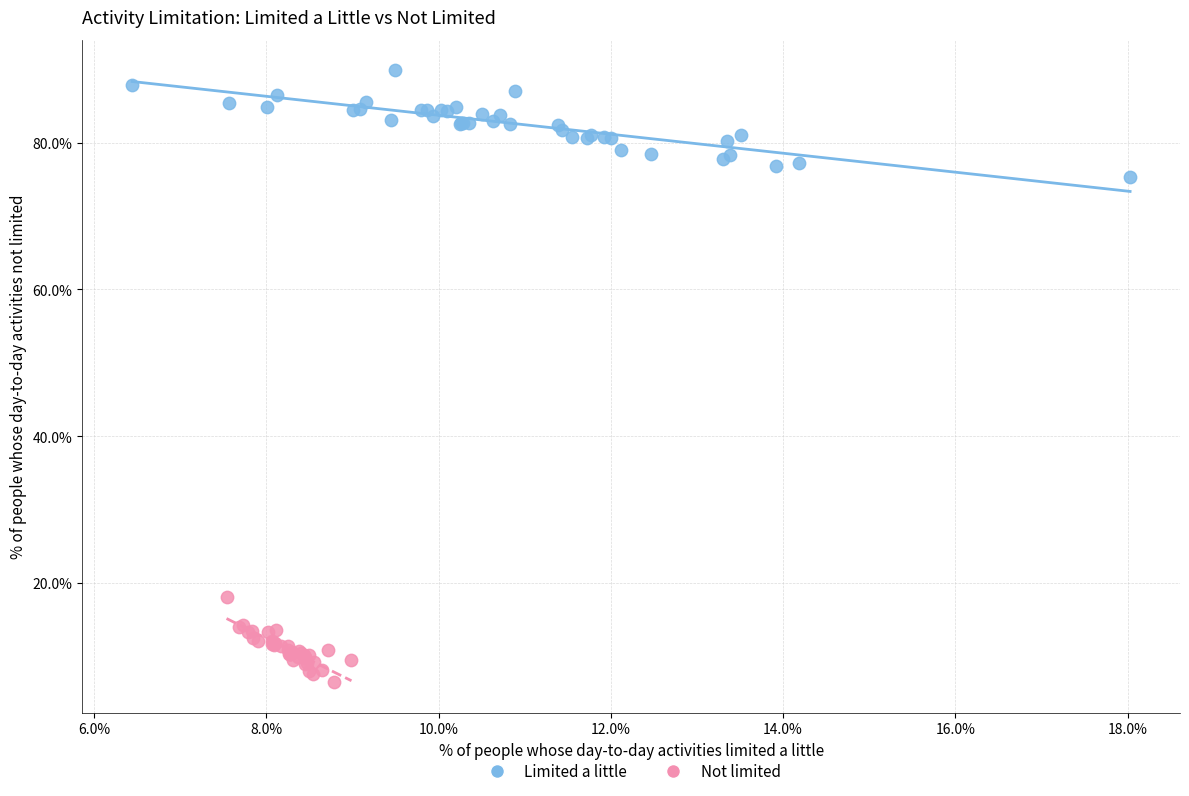

Which series contains the highest Y value?

Limited a little